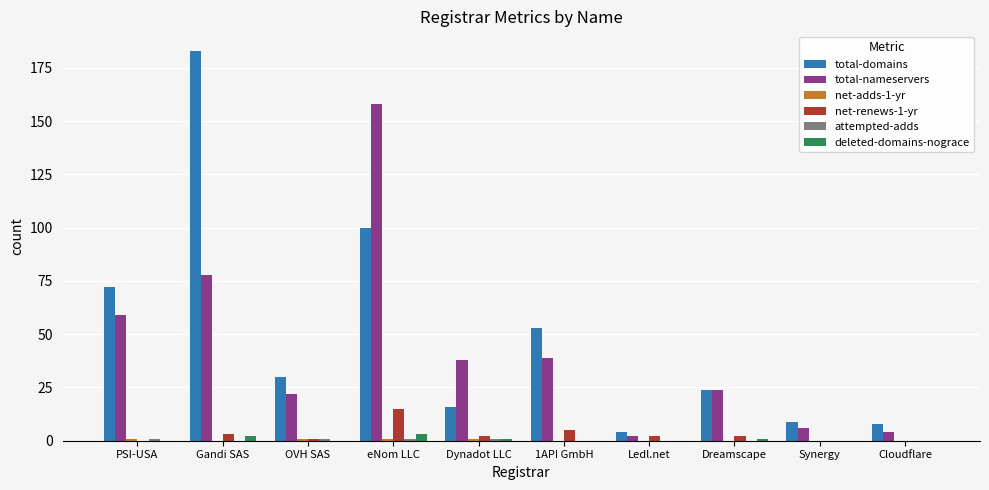

Between PSI-USA and Dynadot LLC, which series saw the biggest shift?

total-domains